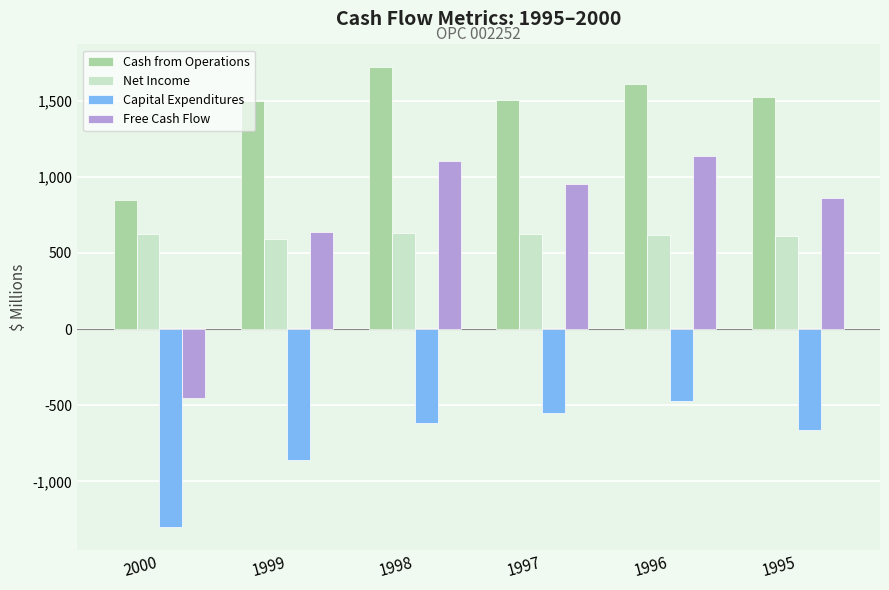

What is the difference between the Free Cash Flow values at 1996 and 1995?

273